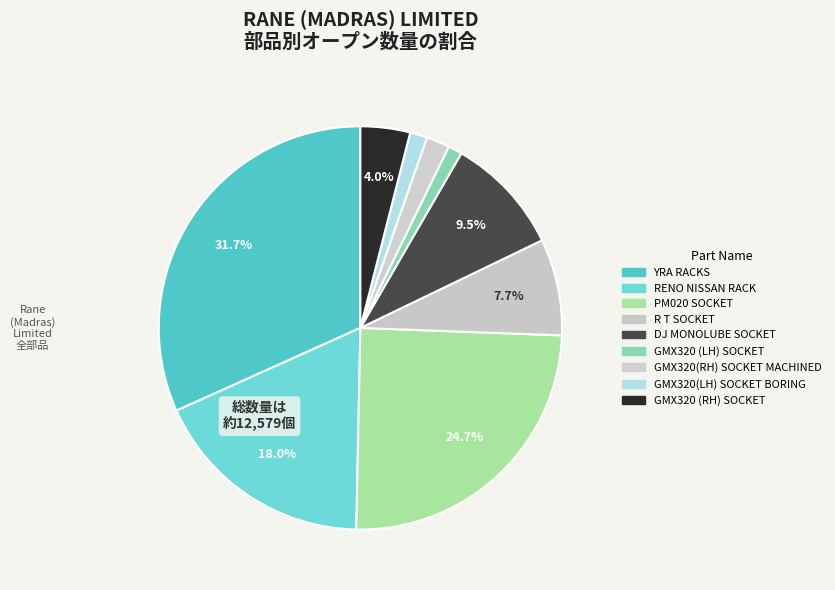

How many slices are in this pie chart?

9